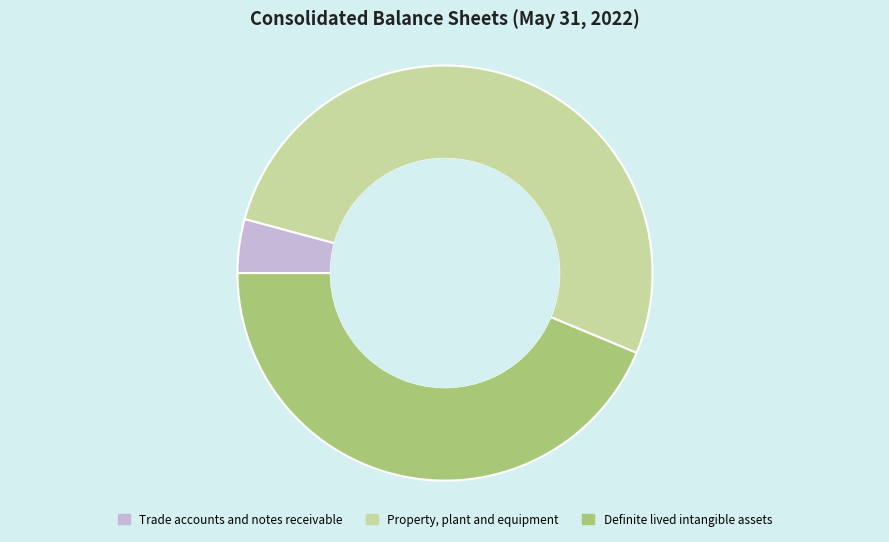

Does Trade accounts and notes receivable represent more than half of the total?

No